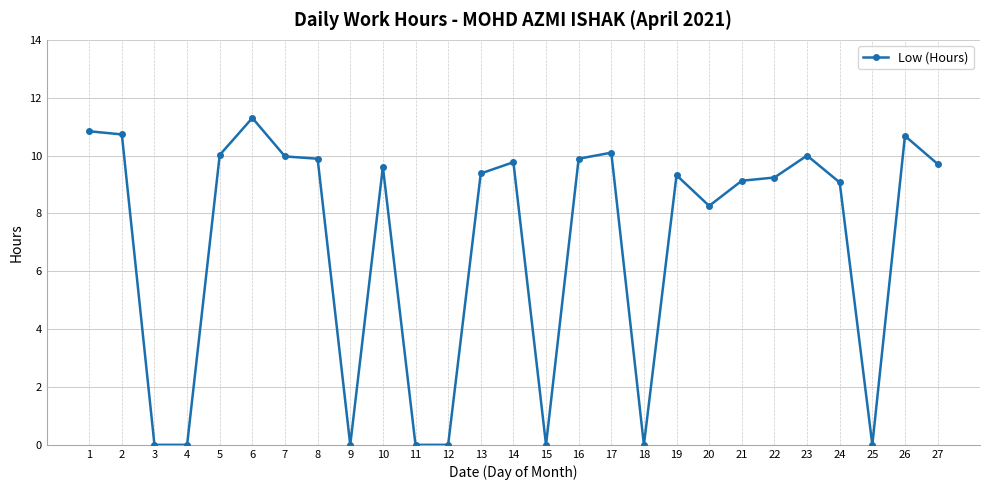

Reading right to left, transcribe all the data shown in this chart.

9.7	10.7	0.0	9.1	10.0	9.2	9.1	8.3	9.3	0.0	10.1	9.9	0.0	9.8	9.4	0.0	0.0	9.6	0.0	9.9	10.0	11.3	10.0	0.0	0.0	10.7	10.8